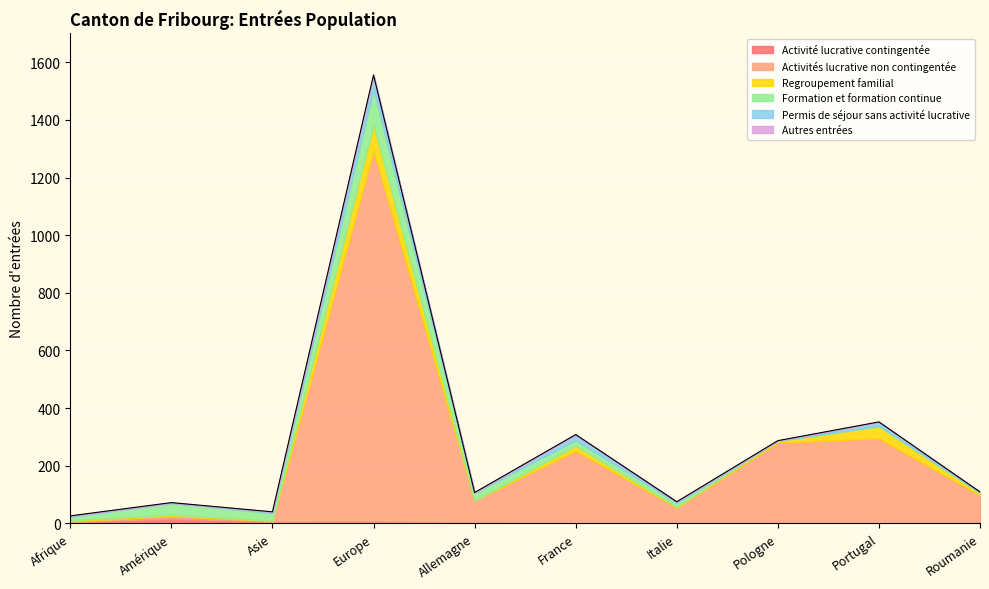

What is the greatest value displayed?

1287